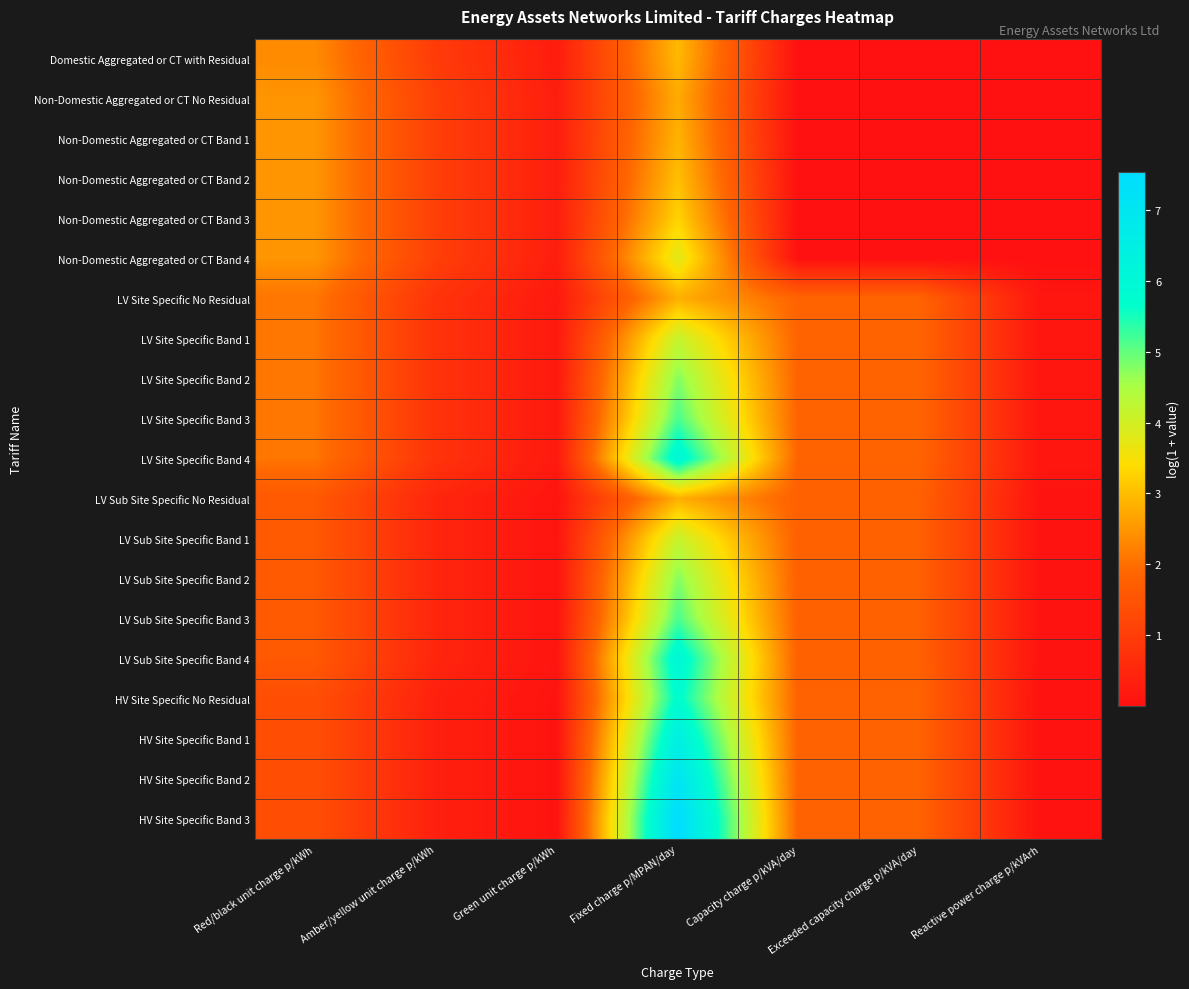

At how many categories does at least one series exceed 1?

5